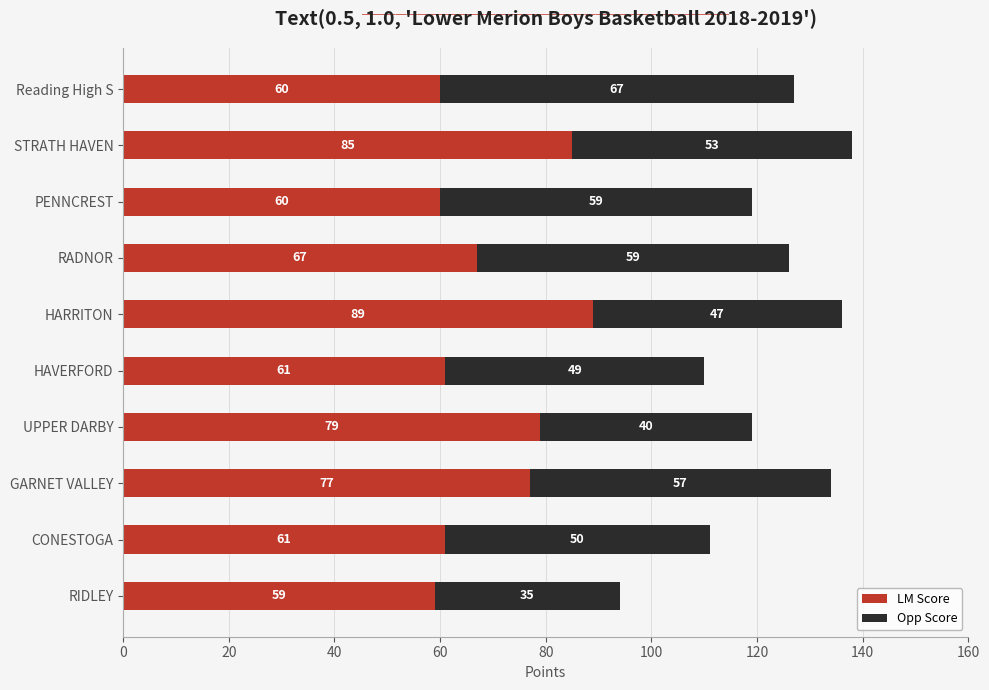

The value of LM Score at PENNCREST is 60. True or false?

True